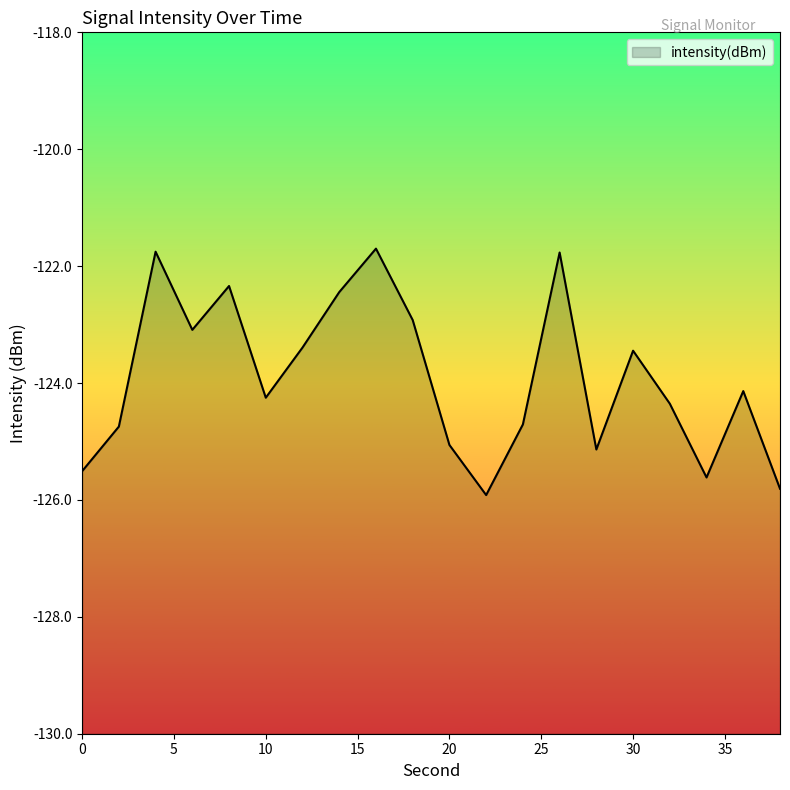

How many lines are shown in the chart?

1